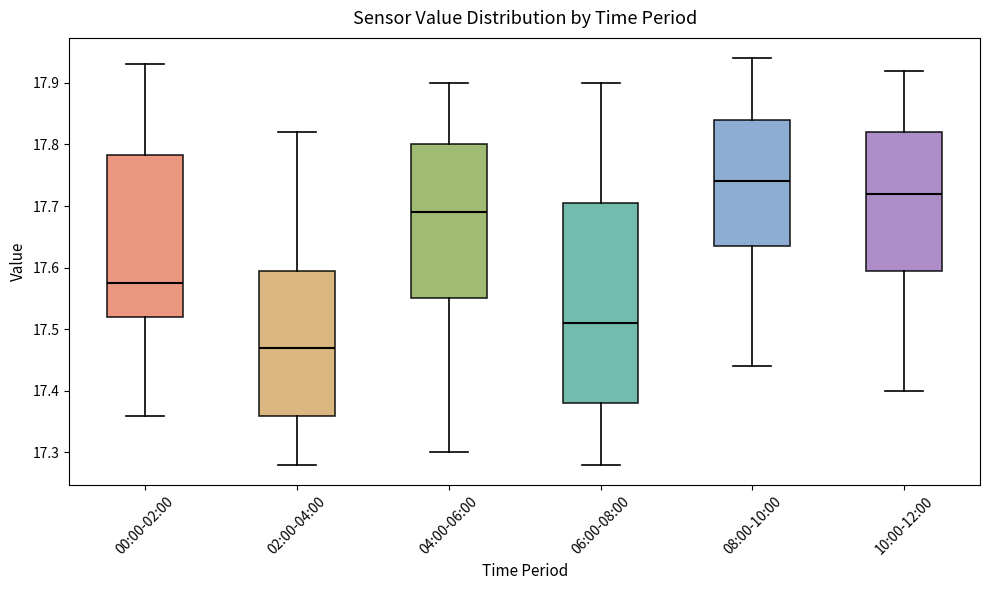

Which box has the highest median line?

08:00-10:00